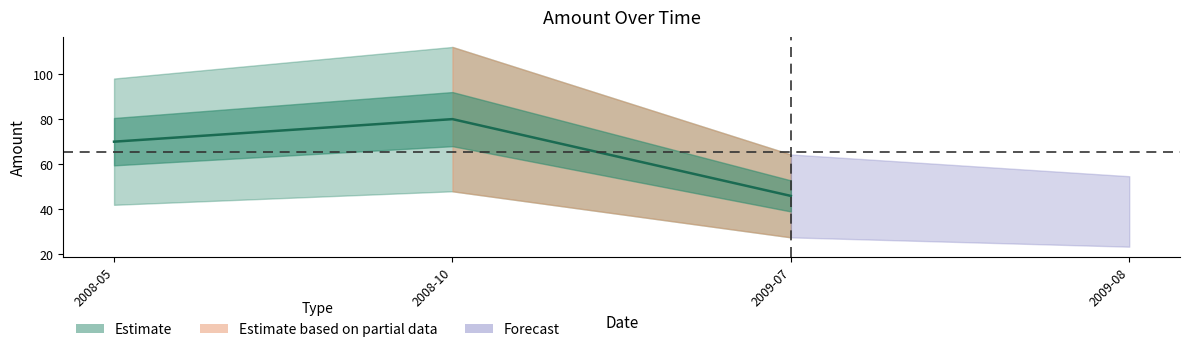

True or false: there are more than 0 points higher than both neighbors.

True